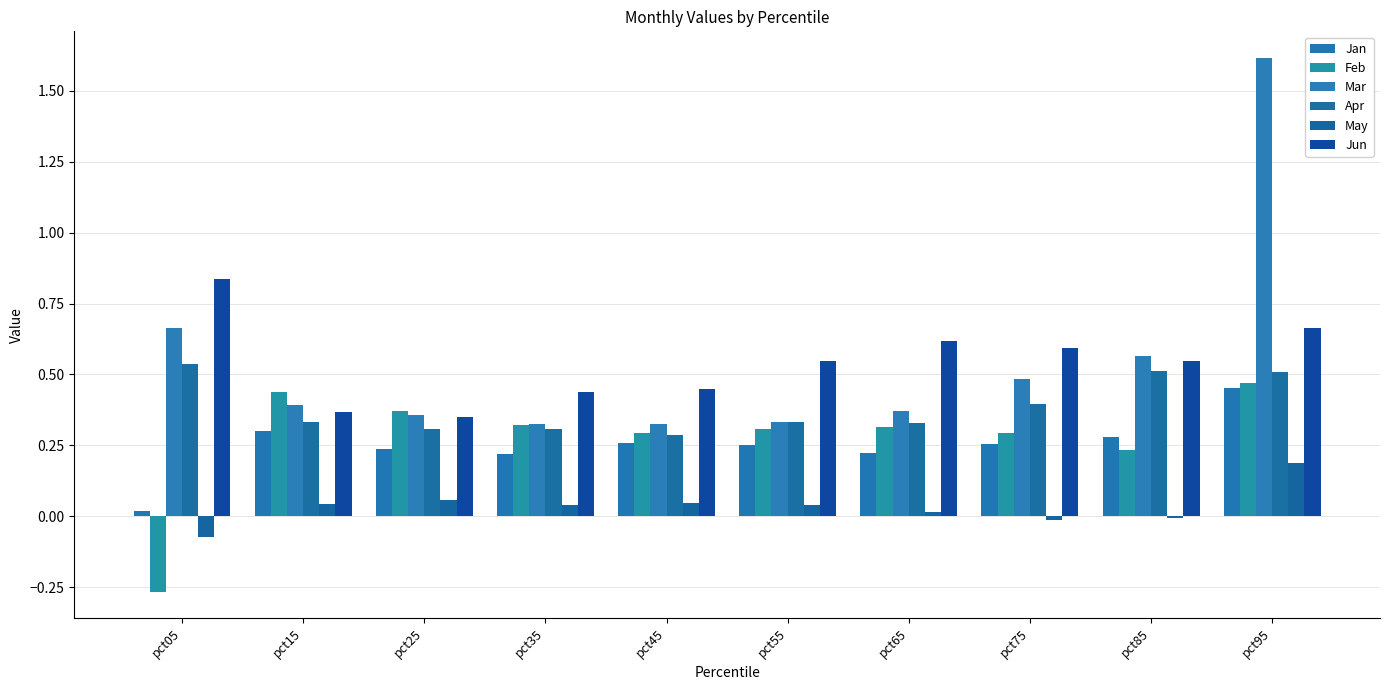

What is the sum of all Mar values?

5.4